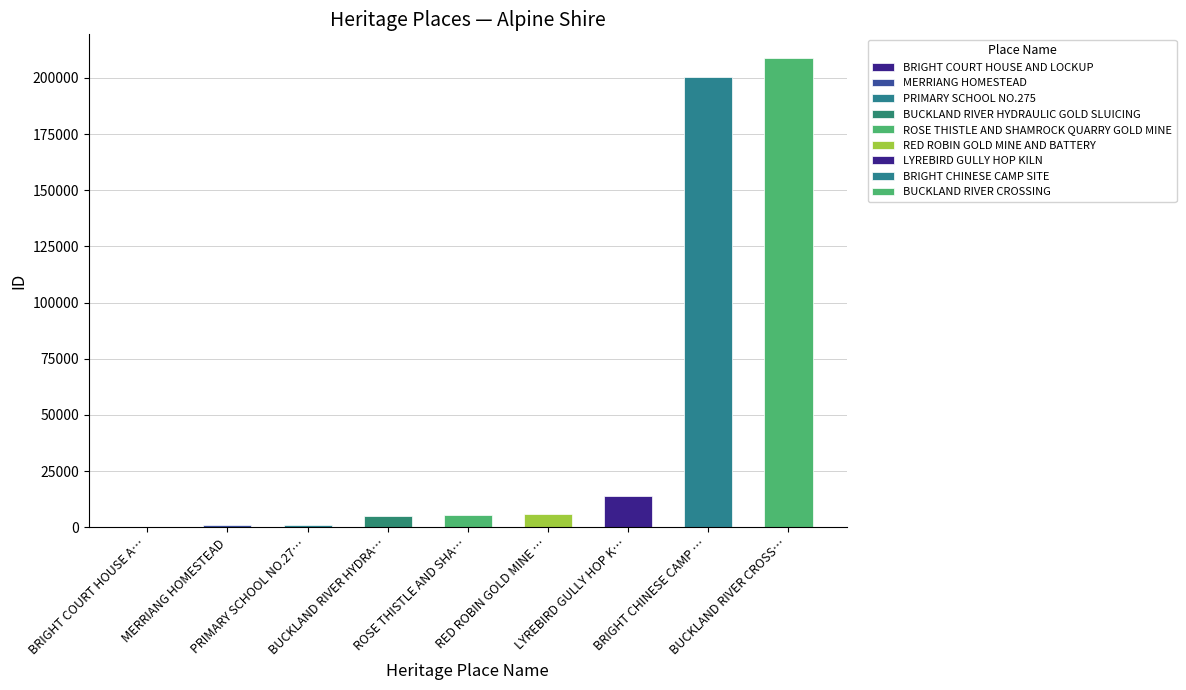

True or false: the data shows 5077 at BUCKLAND RIVER HYDRAULIC GOLD SLUICING.

True